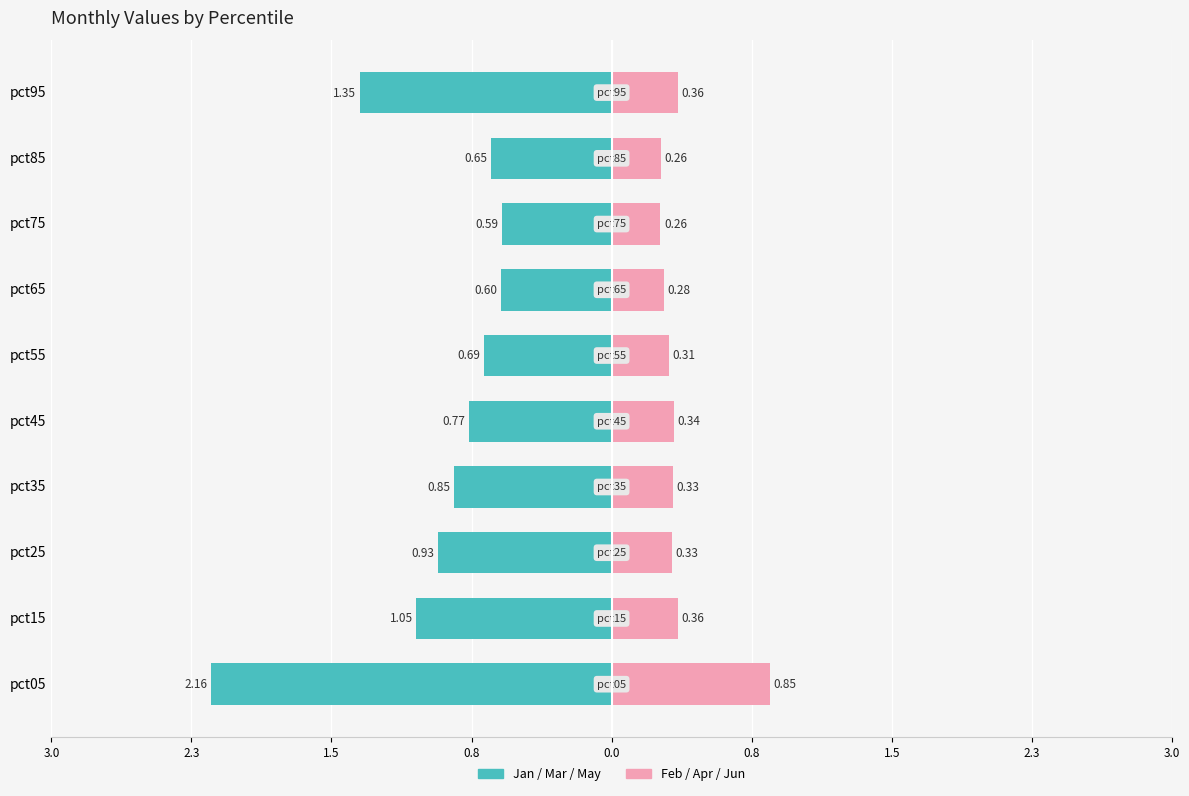

What is the approximate value of Feb/Apr/Jun (right) at pct95?

0.4